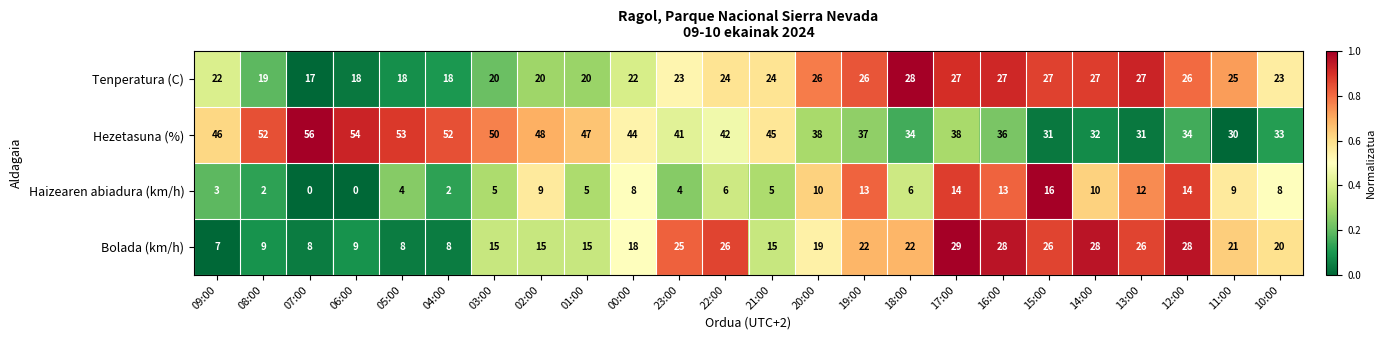

What is the approximate value of Hezetasuna (%) at 13:00, to the nearest 5?

30